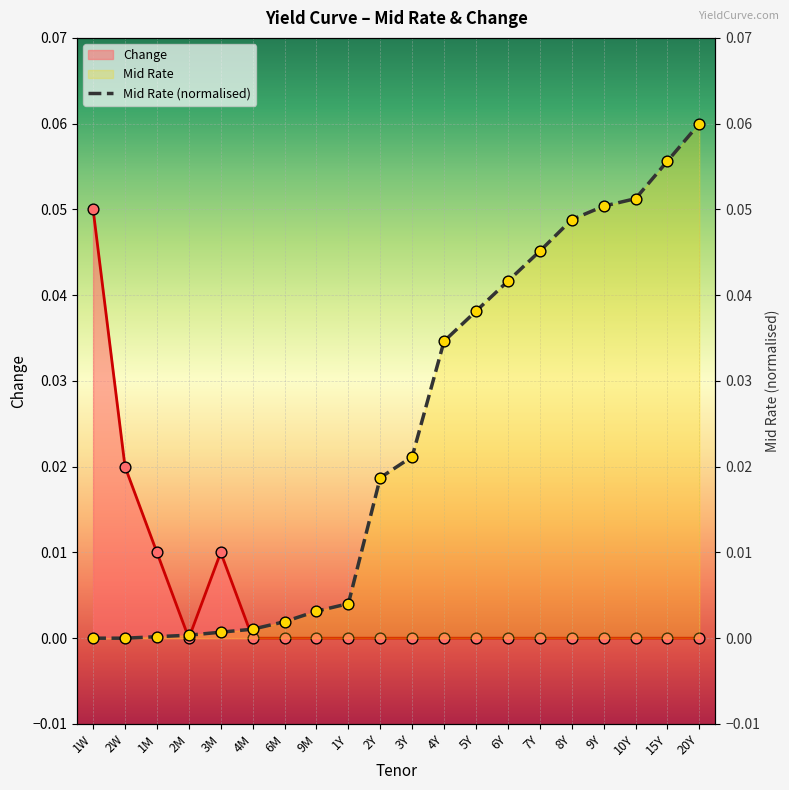

Which series contains the highest Y value?

Mid Rate